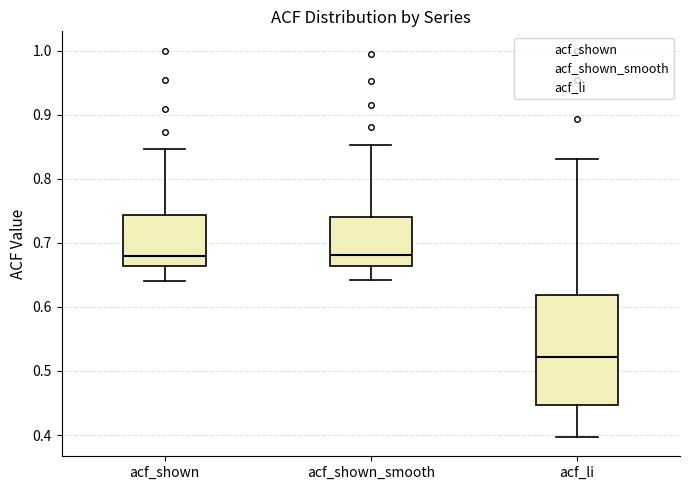

Comparing the boxes themselves (not the whiskers), which one is the tallest?

acf_li